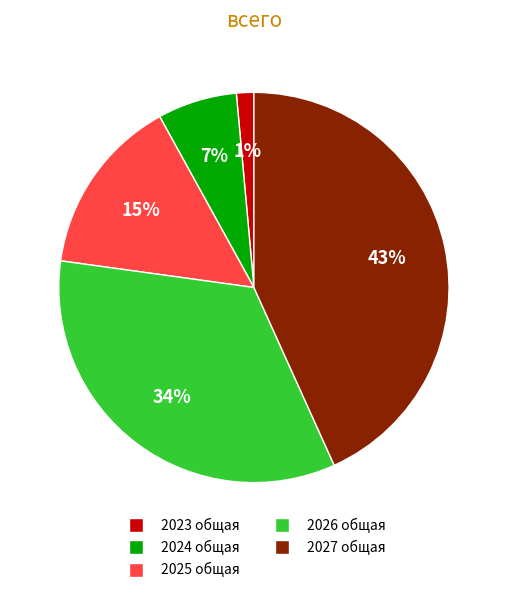

The 2024 общая slice represents 19% of the pie. True or false?

False